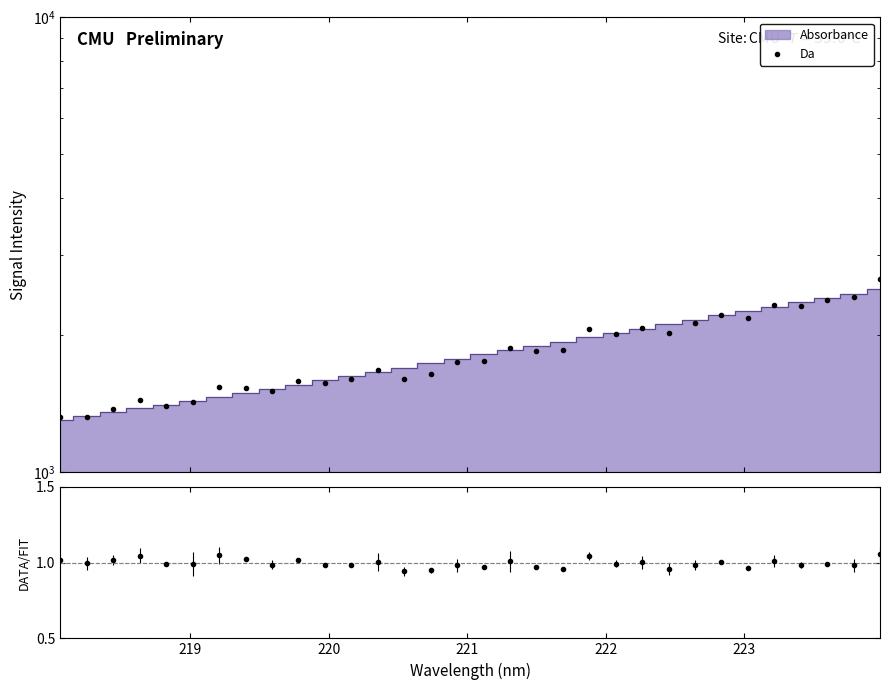

What is the value of the 15th point from the left?

1642.9